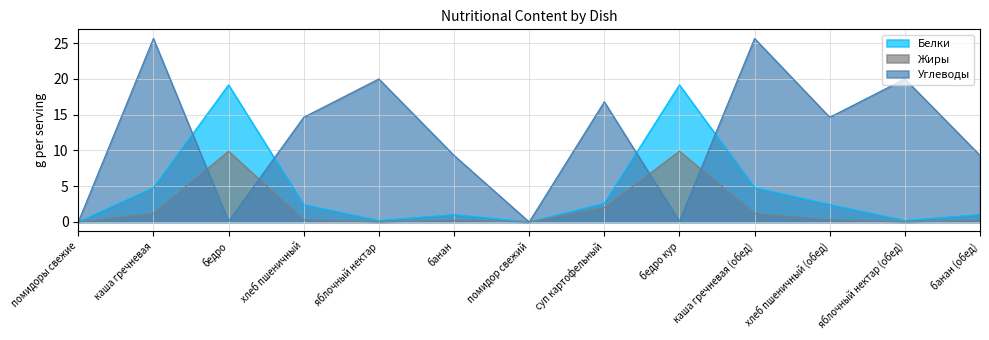

Between помидор свежий and суп картофельный, which is larger?

суп картофельный